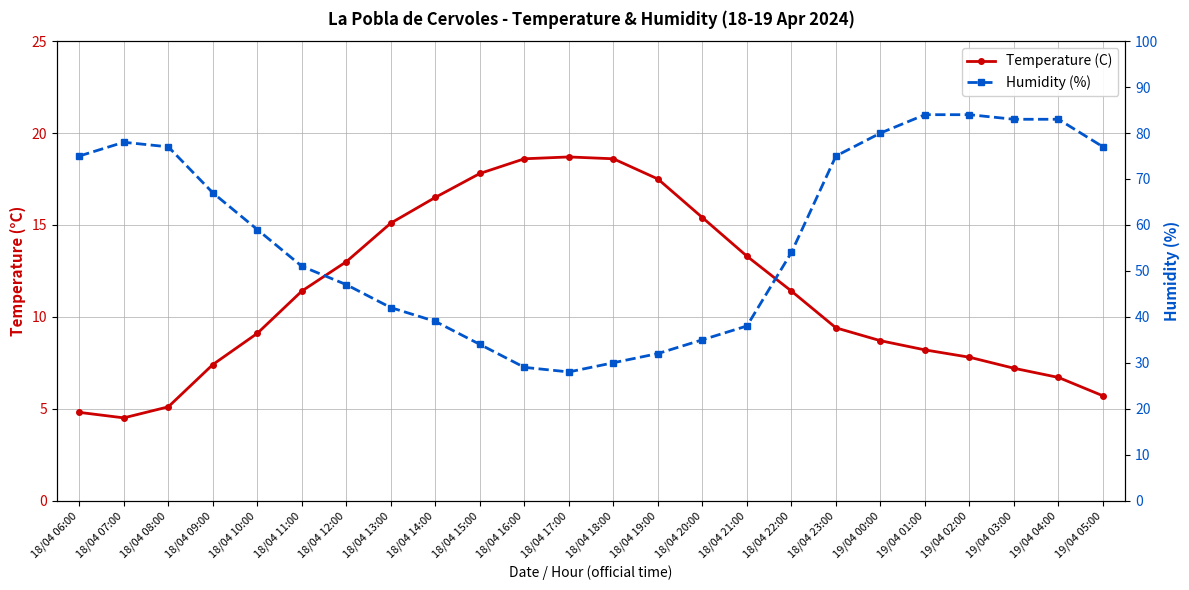

List the labels in order of Temperature (C) value, smallest first.

18/04 07:00, 18/04 06:00, 18/04 08:00, 19/04 05:00, 19/04 04:00, 19/04 03:00, 18/04 09:00, 19/04 02:00, 19/04 01:00, 19/04 00:00, 18/04 10:00, 18/04 23:00, 18/04 11:00, 18/04 22:00, 18/04 12:00, 18/04 21:00, 18/04 13:00, 18/04 20:00, 18/04 14:00, 18/04 19:00, 18/04 15:00, 18/04 16:00, 18/04 18:00, 18/04 17:00